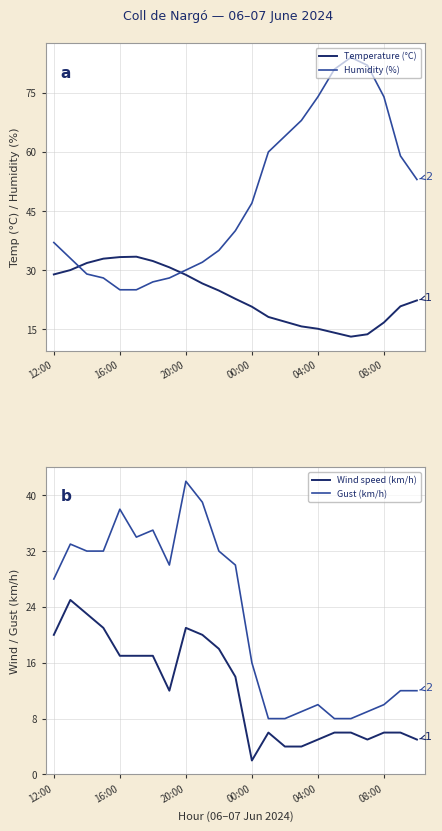

Does the chart have visible grid lines?

Yes